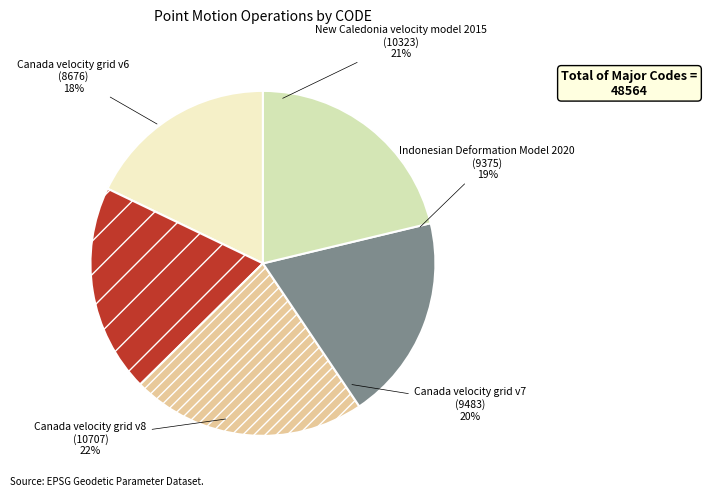

What is the ratio of the value at Canada velocity grid v8 to the value at New Caledonia velocity model 2015?

1.0